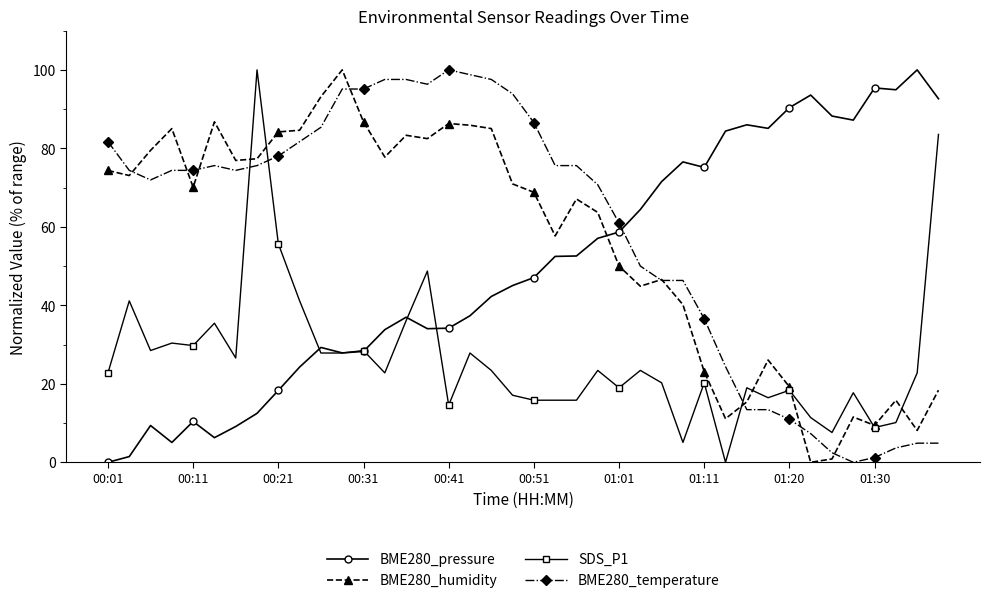

How many lines are shown in the chart?

4